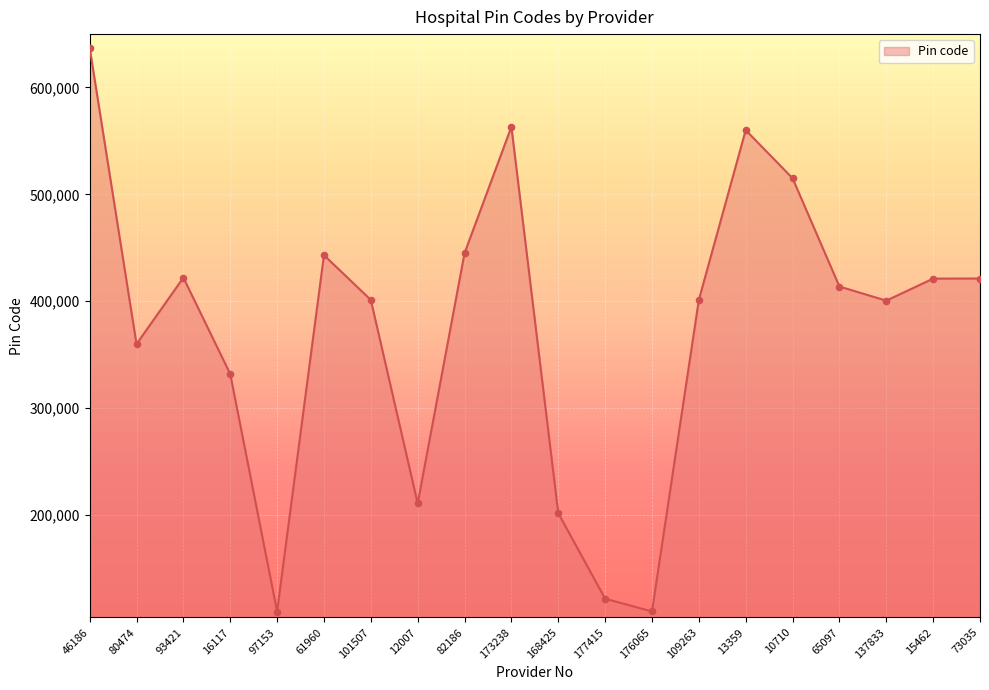

What is the change in value from 97153 to 73035?

+311276